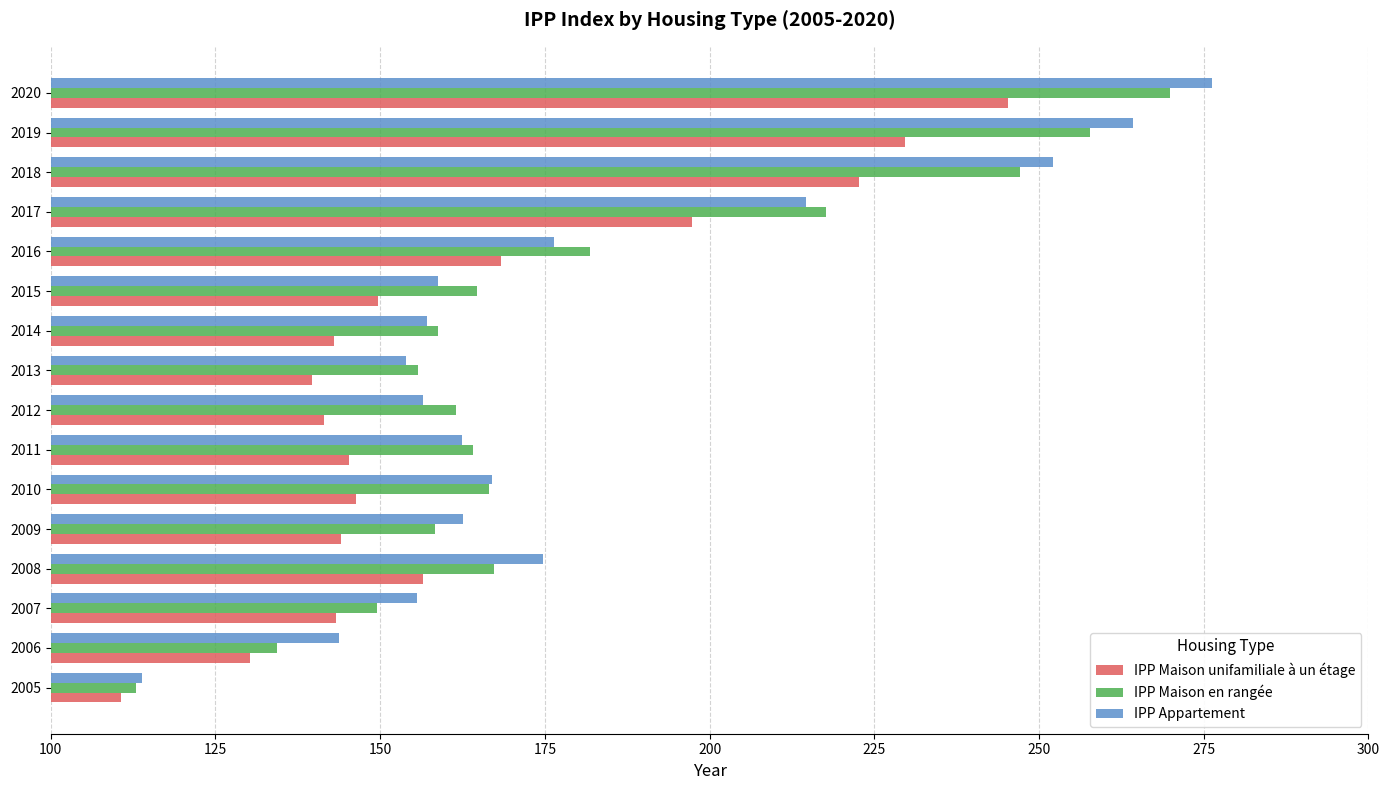

True or false: IPP Maison unifamiliale à un étage has a value of 229.7 at 2019.

True